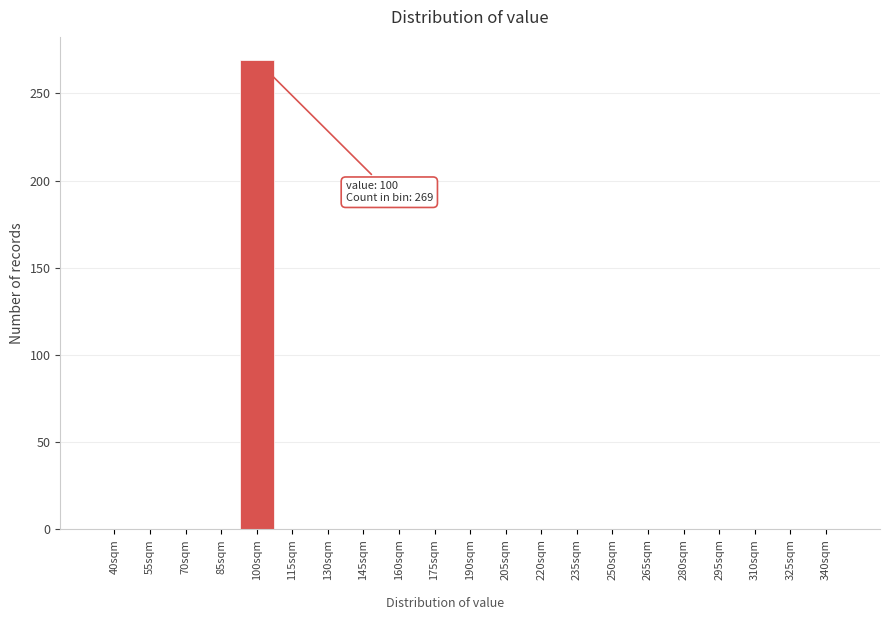

Reading left to right, list all the values displayed in this chart.

40sqm=0	55sqm=0	70sqm=0	85sqm=0	100sqm=269	115sqm=0	130sqm=0	145sqm=0	160sqm=0	175sqm=0	190sqm=0	205sqm=0	220sqm=0	235sqm=0	250sqm=0	265sqm=0	280sqm=0	295sqm=0	310sqm=0	325sqm=0	340sqm=0